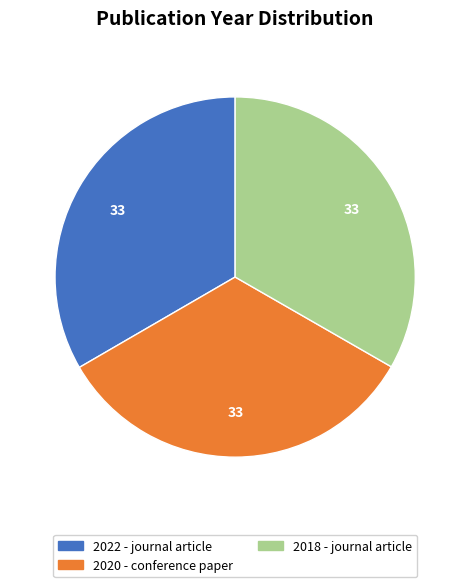

Combined, do 2018 - journal article and 2022 - journal article account for over 50%?

Yes